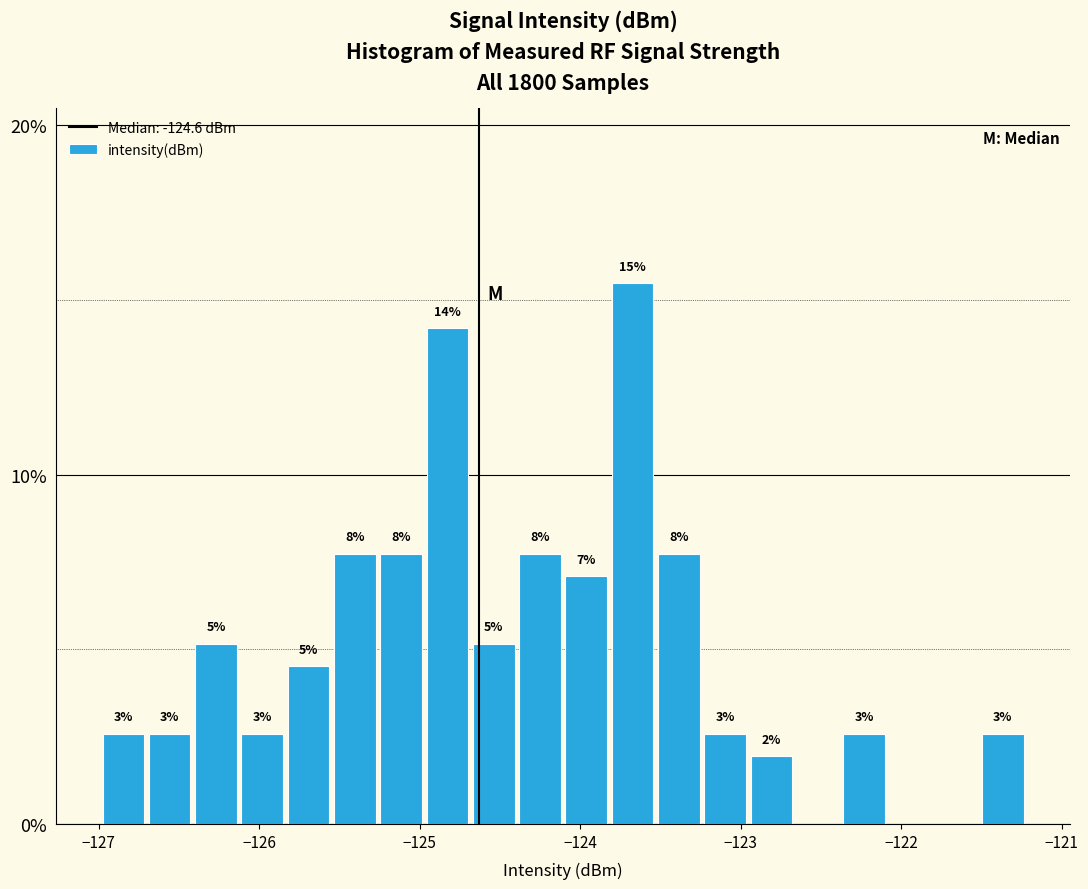

Read against the x-axis, roughly where is the centre of the tallest bar?

-123.7